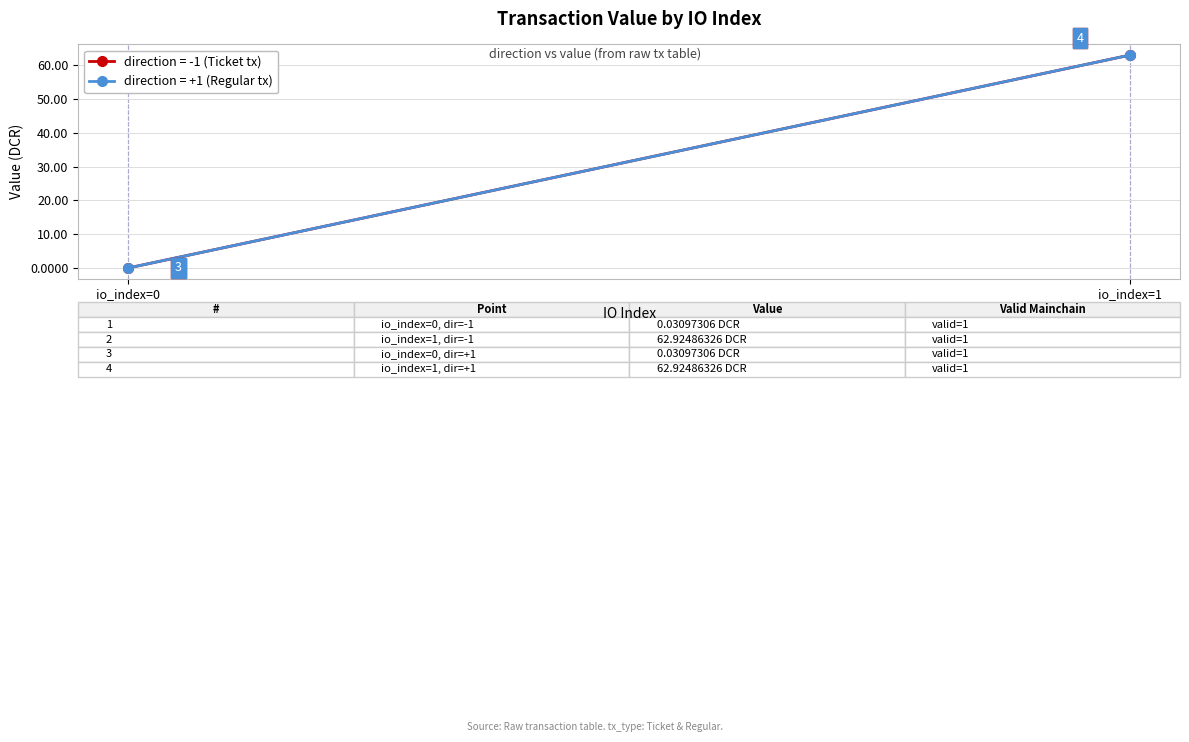

True or false: value (direction=+1) has a value of 0.0 at 0.

False